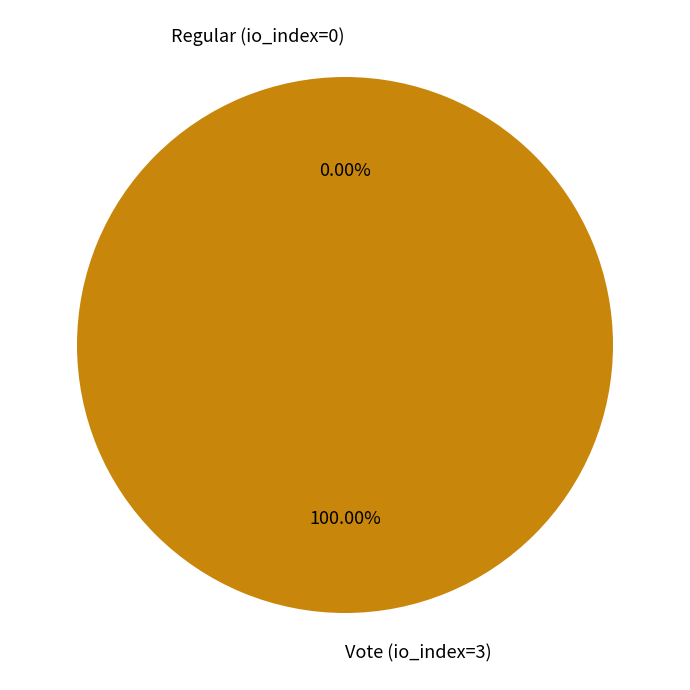

To the nearest percent, what is the difference between the Vote (io_index=3) and Regular (io_index=0) slice percentages?

100%